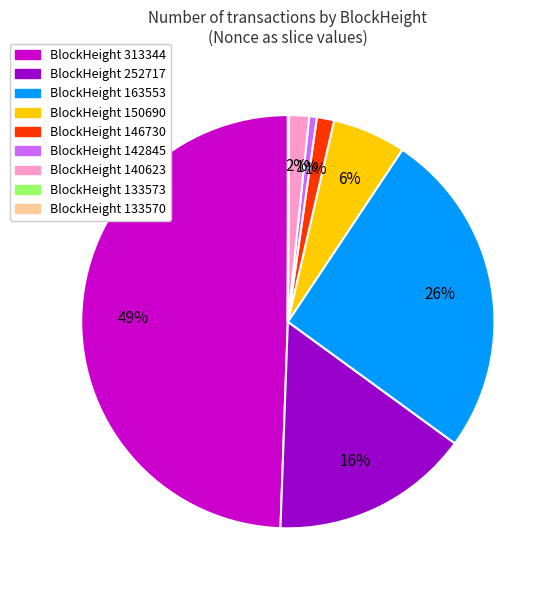

To the nearest percent, what is the average slice percentage?

11%